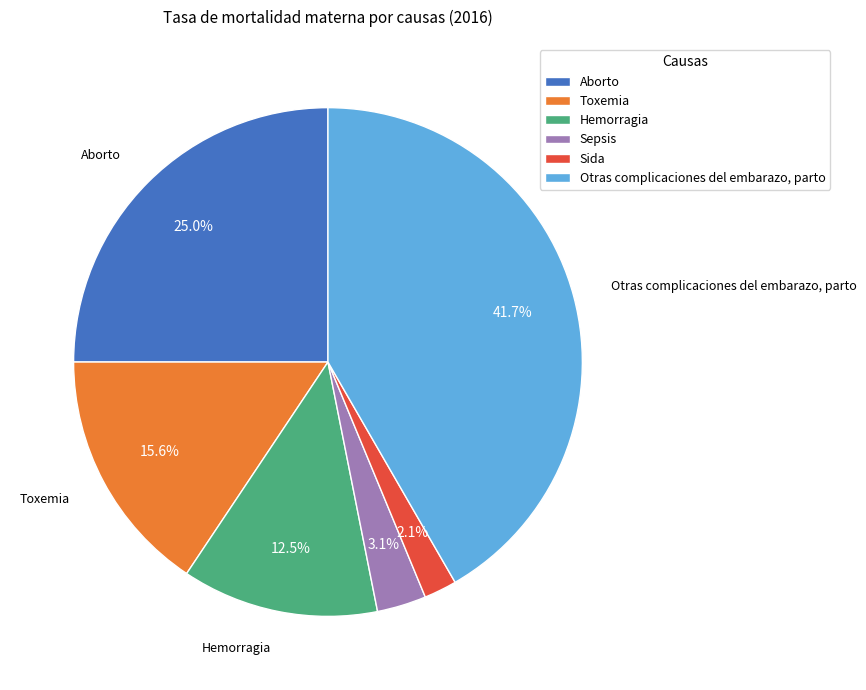

To the nearest percent, what is the combined percentage of Aborto and Sida?

27%